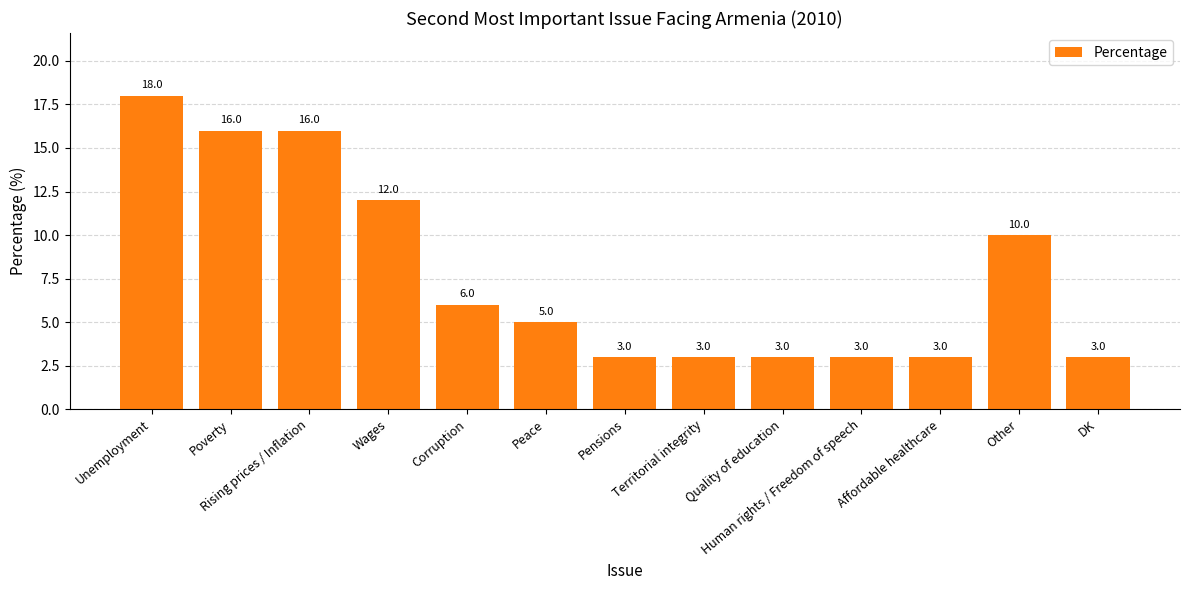

Approximately how many times larger is the value at Other compared to Territorial integrity?

3.3